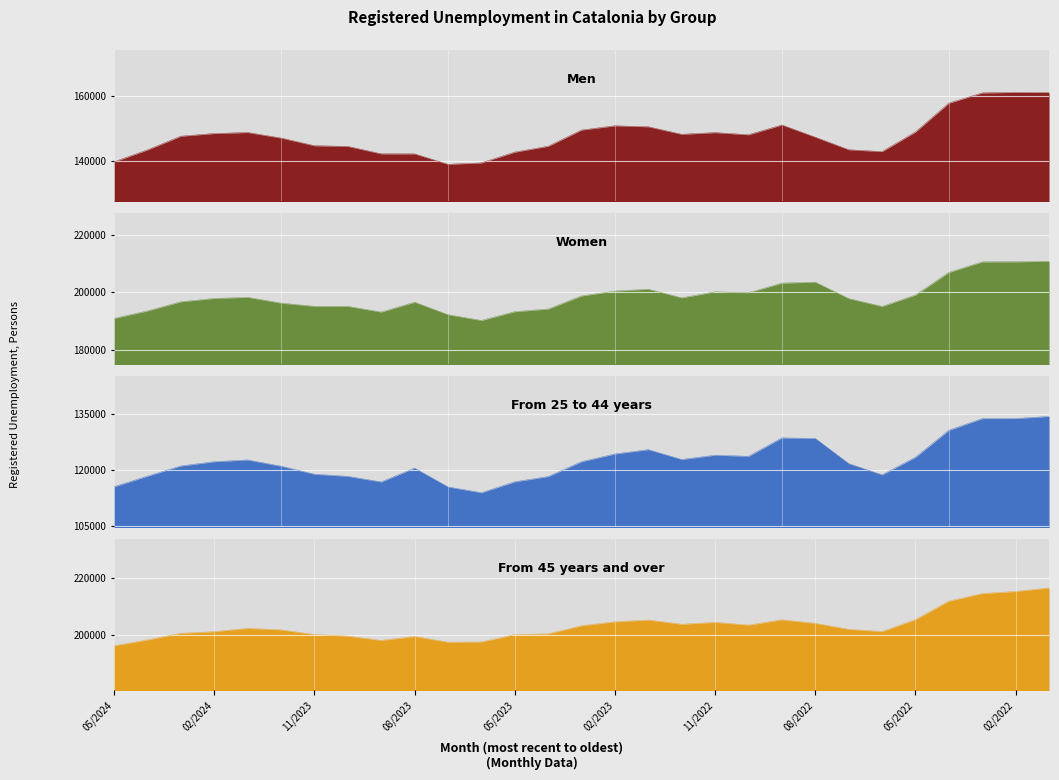

How many categories are shown in the chart?

29